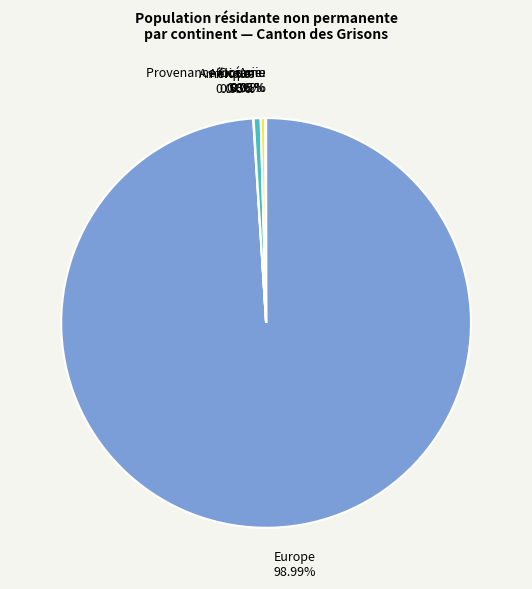

Which category has the biggest portion of the pie?

Europe